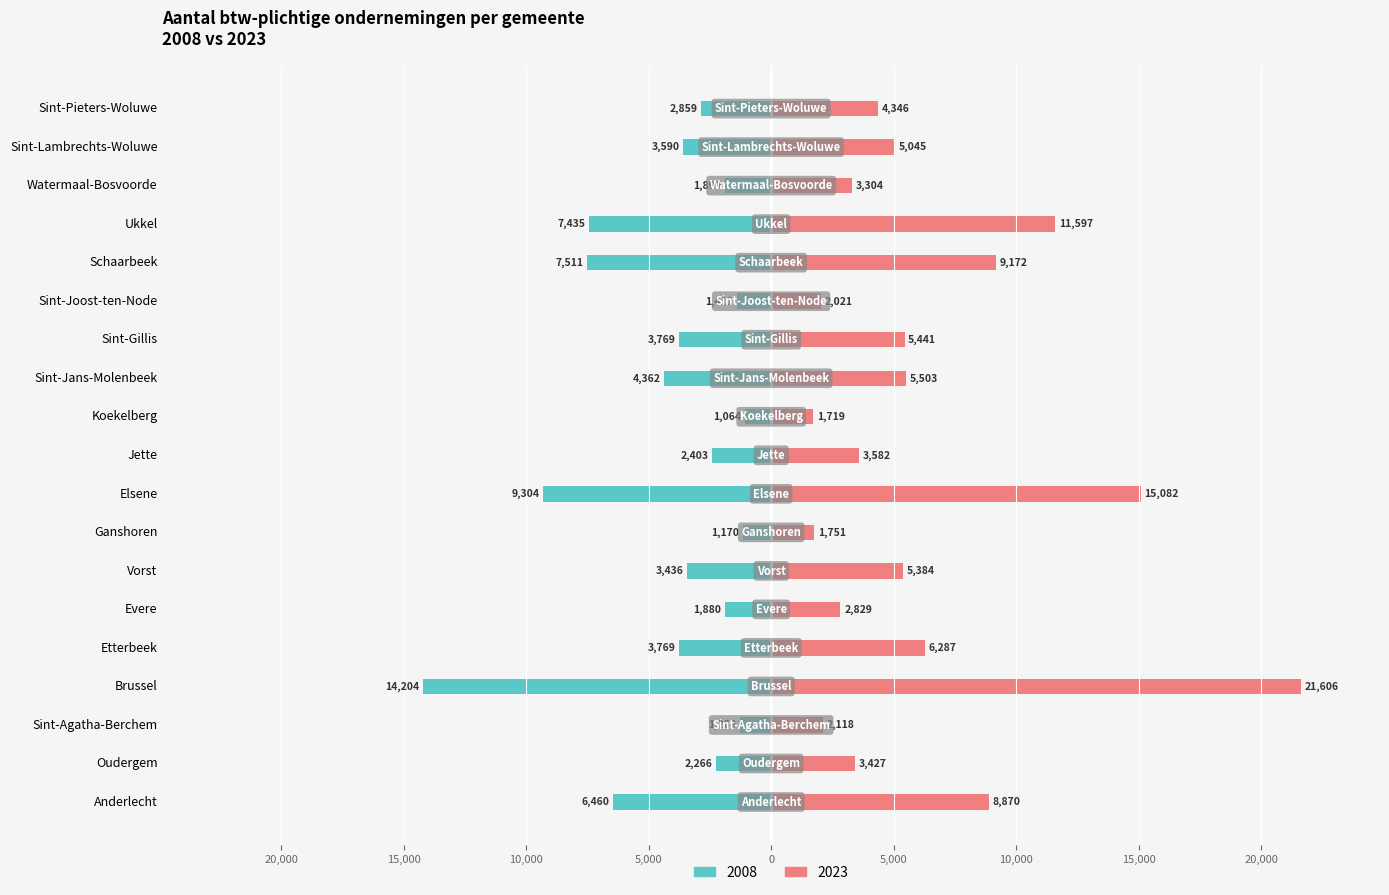

Reading right to left, extract all data points from this chart.

2008: -2859	-3590	-1899	-7435	-7511	-1411	-3769	-4362	-1064	-2403	-9304	-1170	-3436	-1880	-3769	-14204	-1266	-2266	-6460
2023: 4346	5045	3304	11597	9172	2021	5441	5503	1719	3582	15082	1751	5384	2829	6287	21606	2118	3427	8870